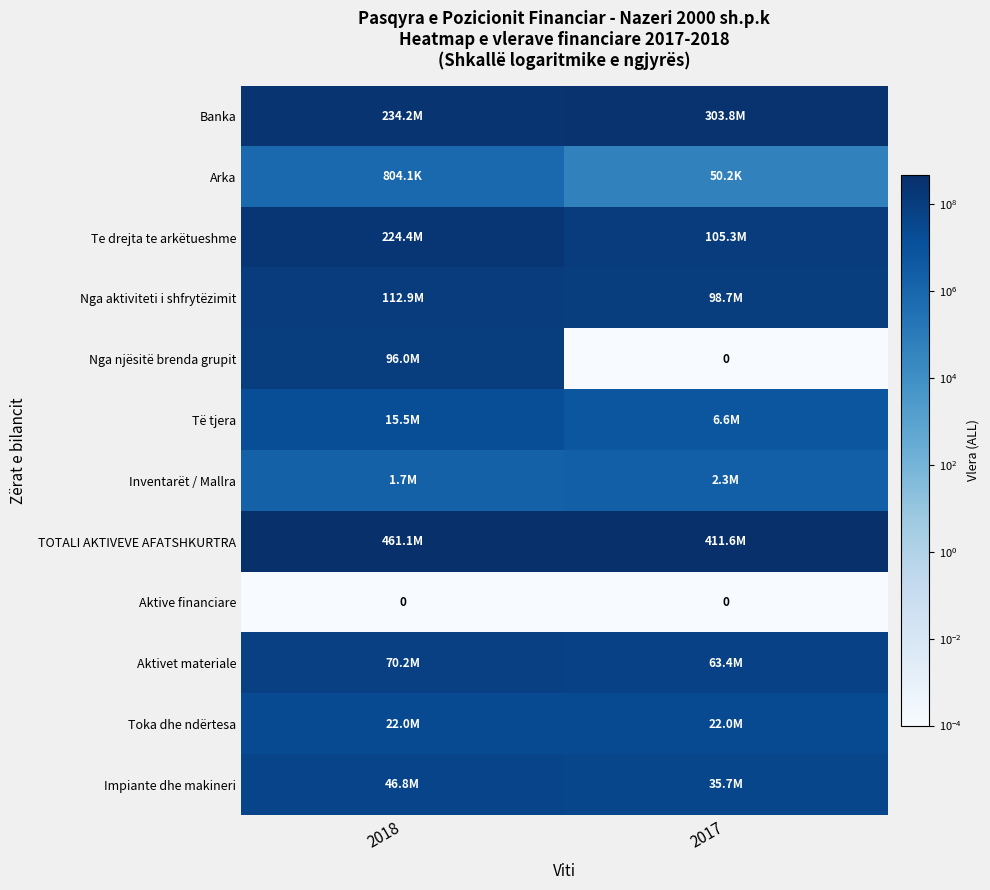

What is the sum of the Aktivet materiale values at 2017 and 2018?

133593420.1